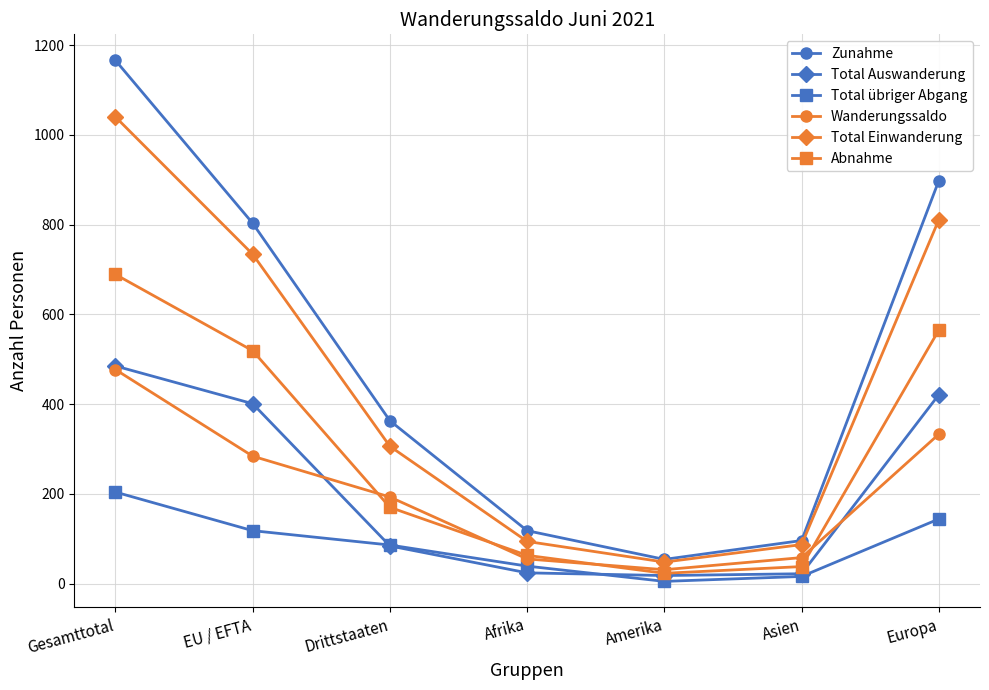

Is the value of Total übriger Abgang at Amerika greater than the value of Total Einwanderung at Gesamttotal?

No